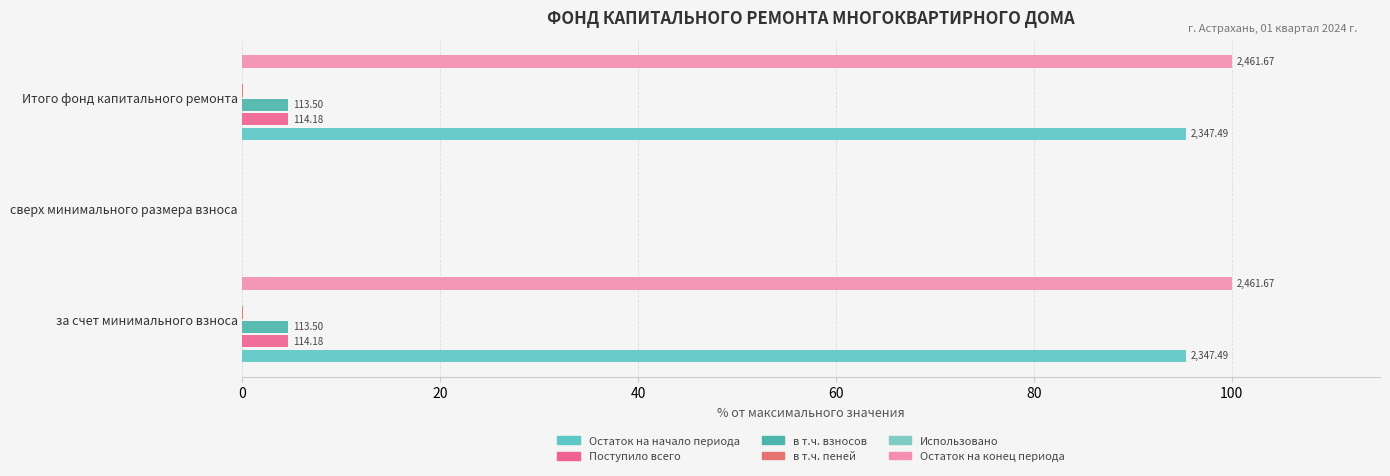

True or false: Остаток на конец периода has a value of 68.8 at за счет минимального взноса.

False